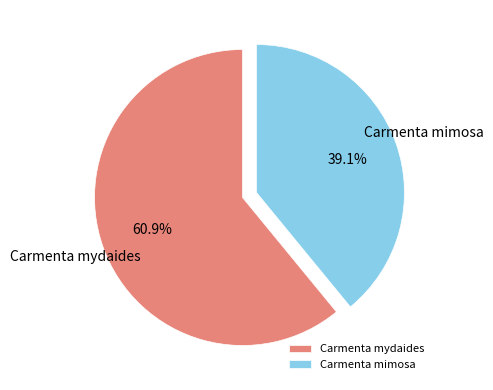

How much of the chart is everything except Carmenta mimosa?

60.9%